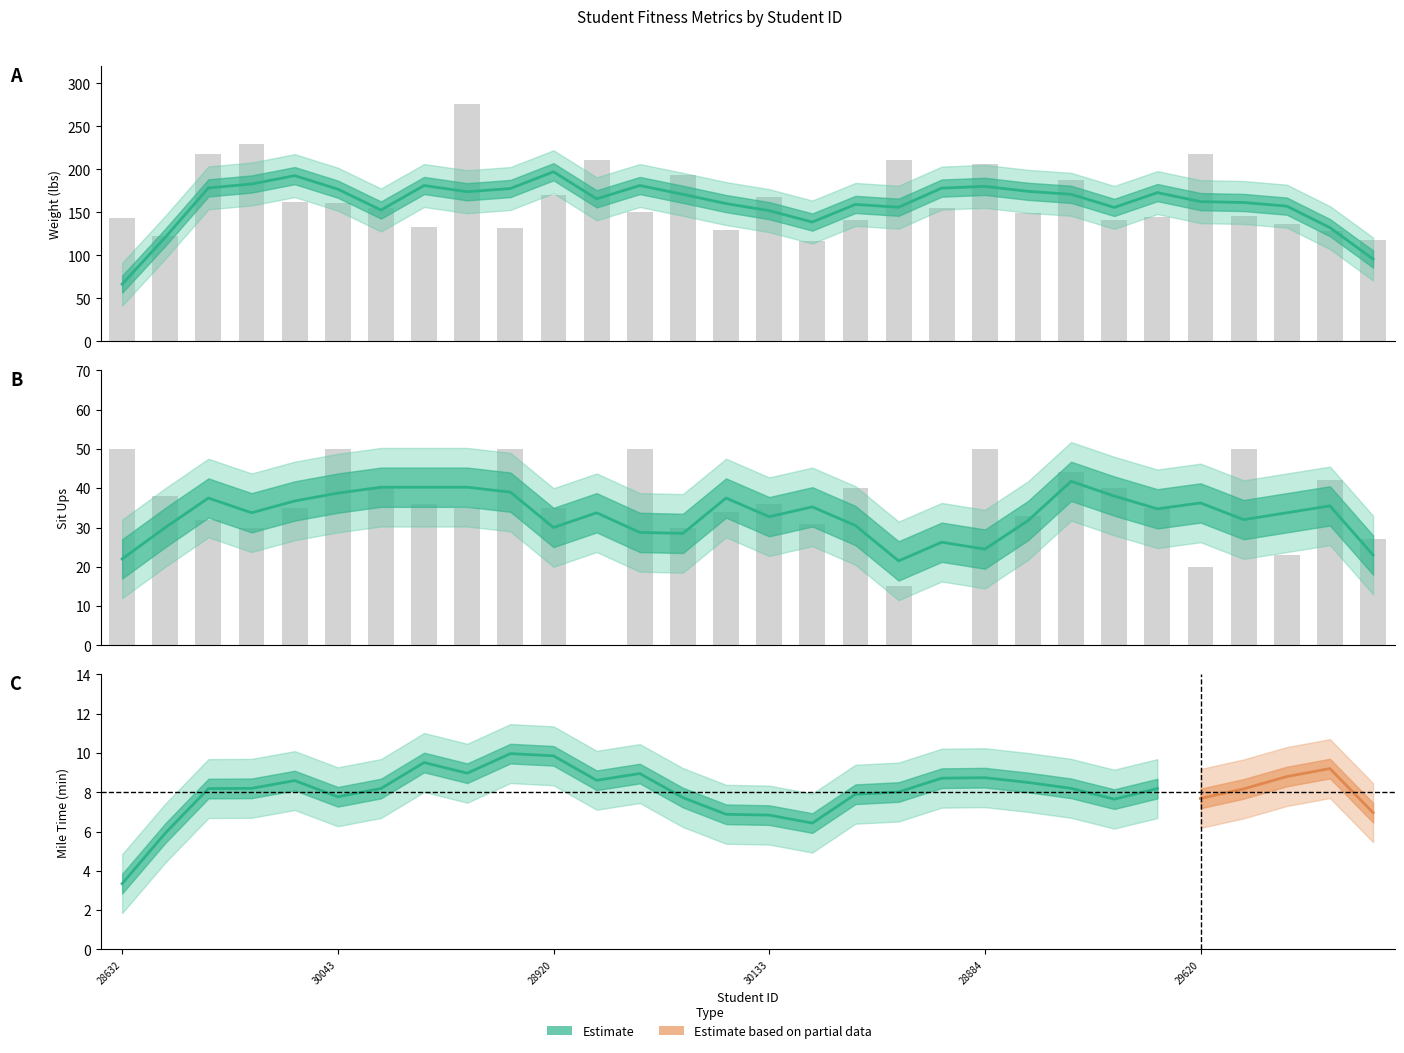

What is the sum of all Weight (lbs) values?

4828.0